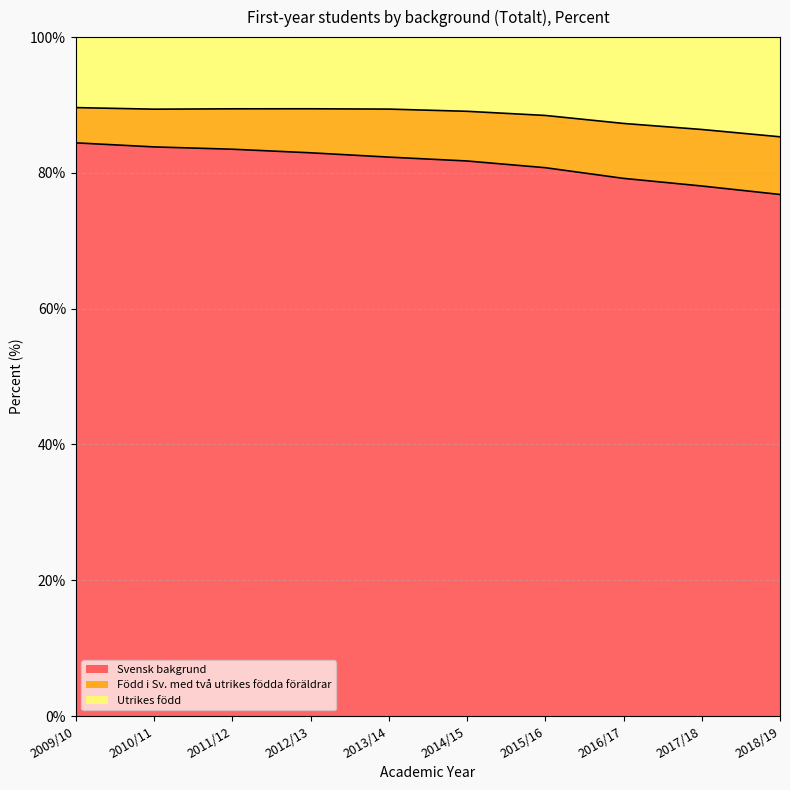

Is it true that Svensk bakgrund equals 25.9 at 2012/13?

False